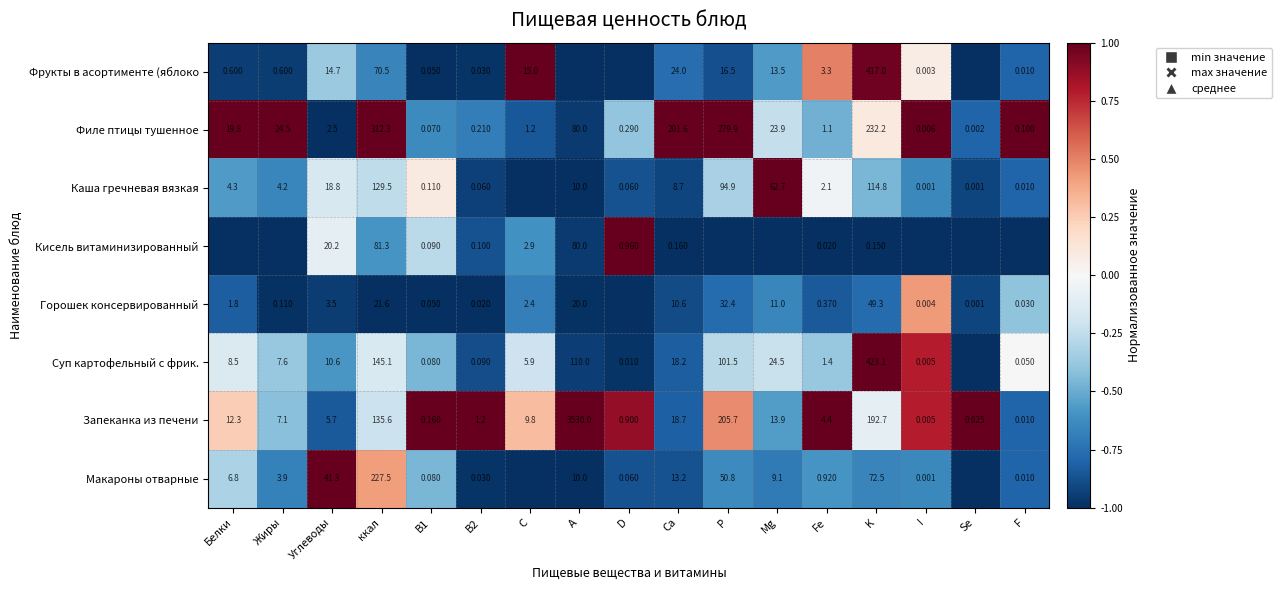

Is the value of Суп картофельный с фрик. at Mg greater than the value of Кисель витаминизированный at C?

Yes